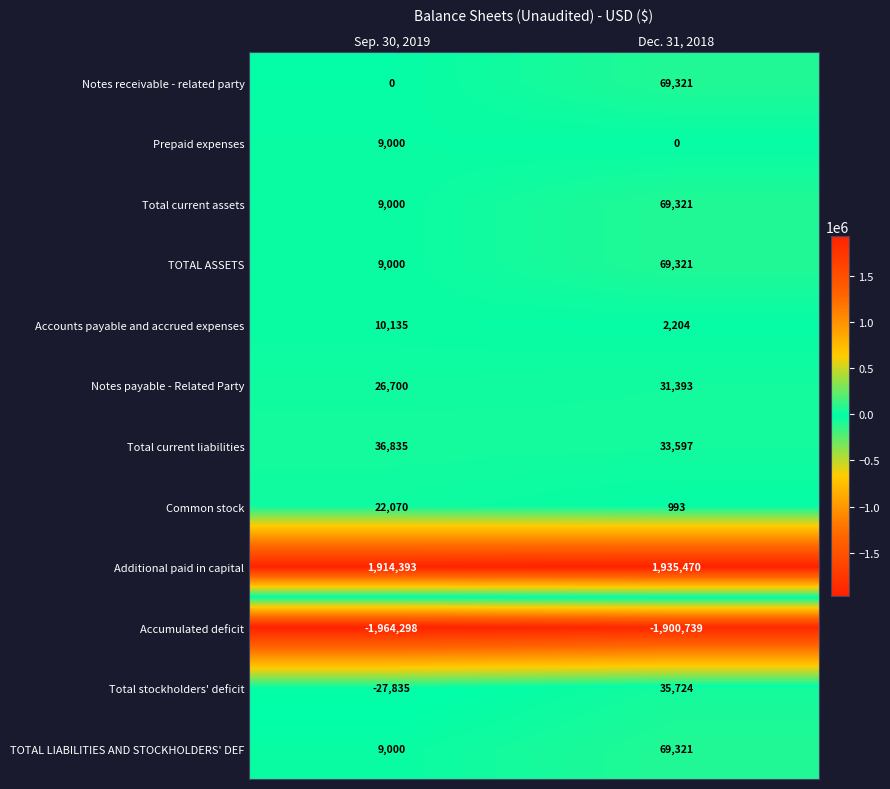

What is the average value of the Prepaid expenses series?

4500